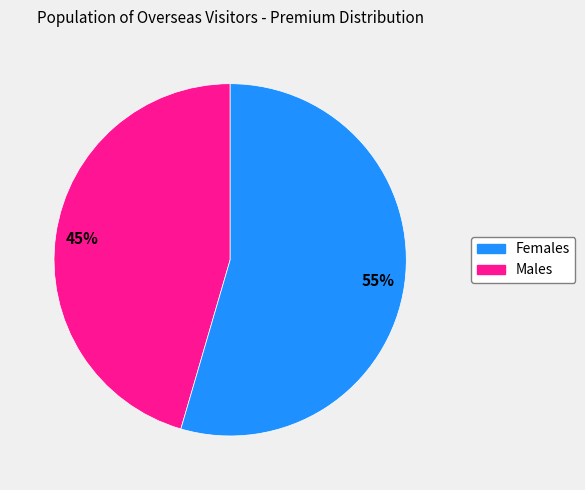

Is there a majority slice in this chart?

Yes